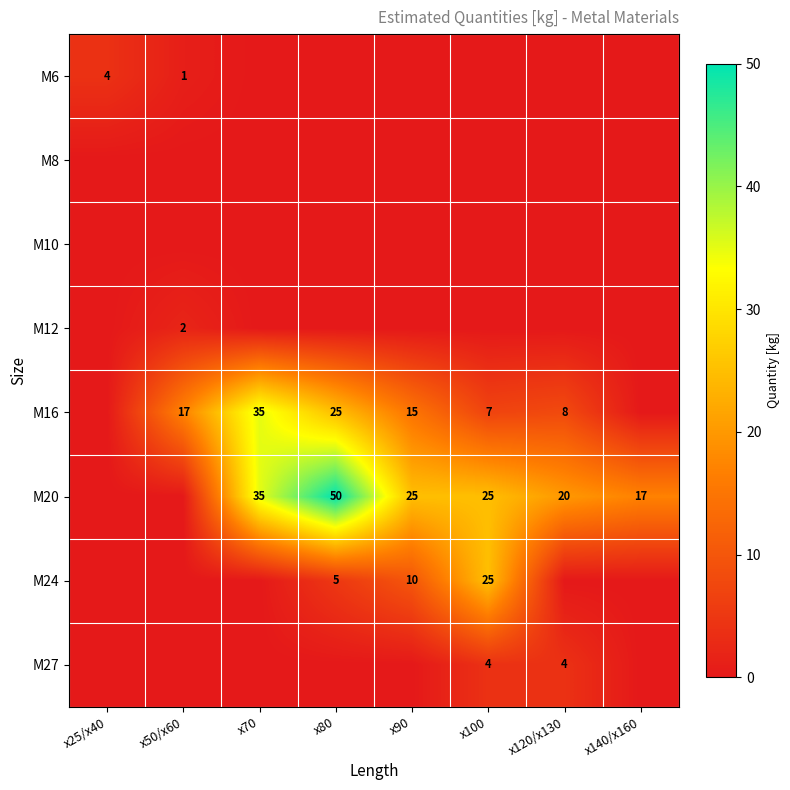

The M20 series shows 31 at x80. True or false?

False